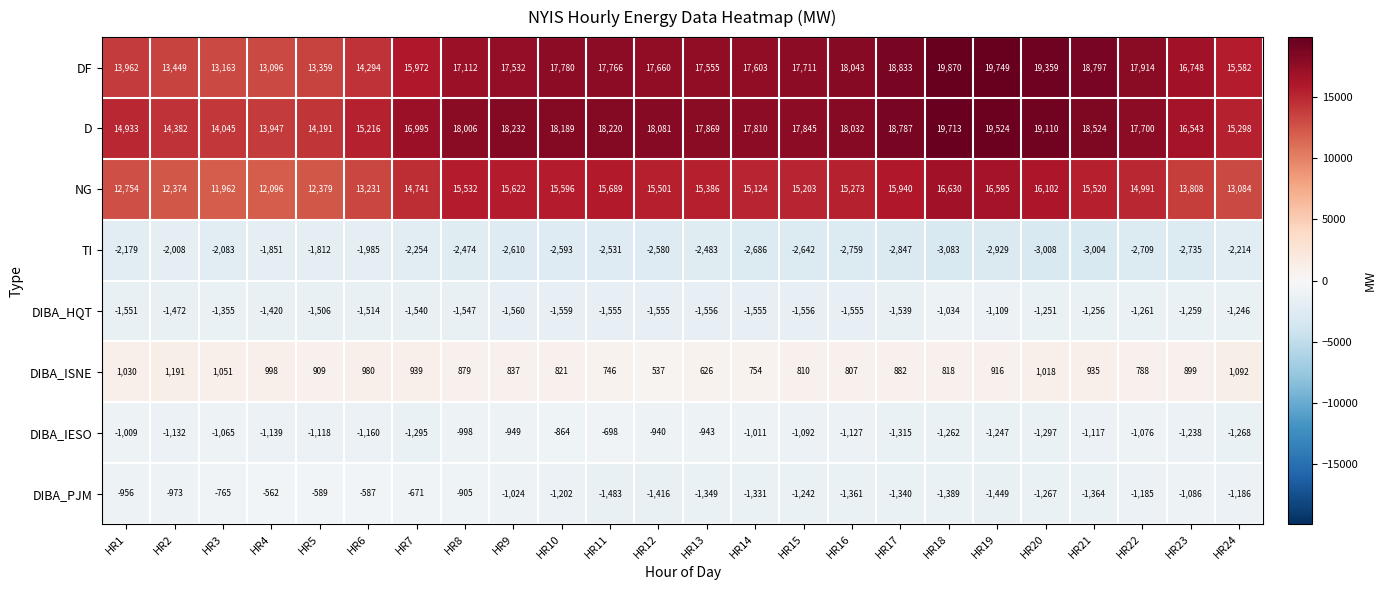

What is the difference between the maximum and minimum values in the DIBA_PJM series?

921